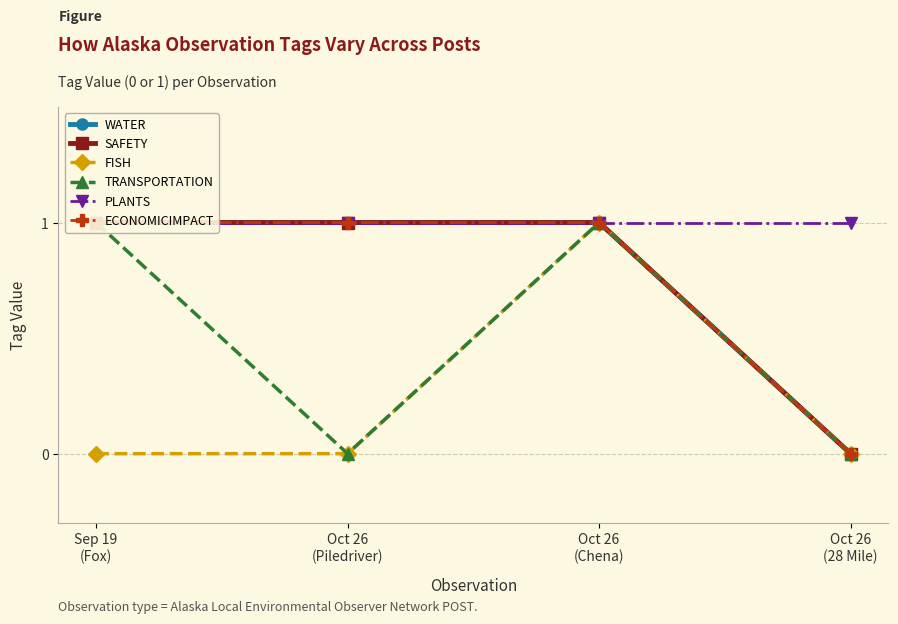

Reading left to right, transcribe all the data shown in this chart.

WATER: Sep 19
(Fox)=1	Oct 26
(Piledriver)=1	Oct 26
(Chena)=1	Oct 26
(28 Mile)=0
SAFETY: Sep 19
(Fox)=1	Oct 26
(Piledriver)=1	Oct 26
(Chena)=1	Oct 26
(28 Mile)=0
FISH: Sep 19
(Fox)=0	Oct 26
(Piledriver)=0	Oct 26
(Chena)=1	Oct 26
(28 Mile)=0
TRANSPORTATION: Sep 19
(Fox)=1	Oct 26
(Piledriver)=0	Oct 26
(Chena)=1	Oct 26
(28 Mile)=0
PLANTS: Sep 19
(Fox)=1	Oct 26
(Piledriver)=1	Oct 26
(Chena)=1	Oct 26
(28 Mile)=1
ECONOMICIMPACT: Sep 19
(Fox)=1	Oct 26
(Piledriver)=1	Oct 26
(Chena)=1	Oct 26
(28 Mile)=0